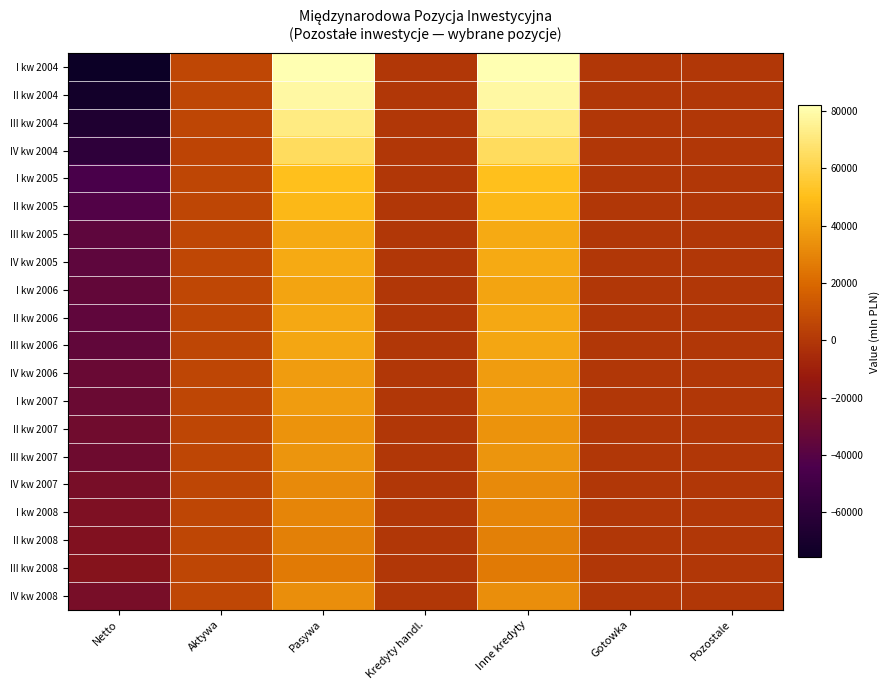

How many categories are shown in the chart?

7